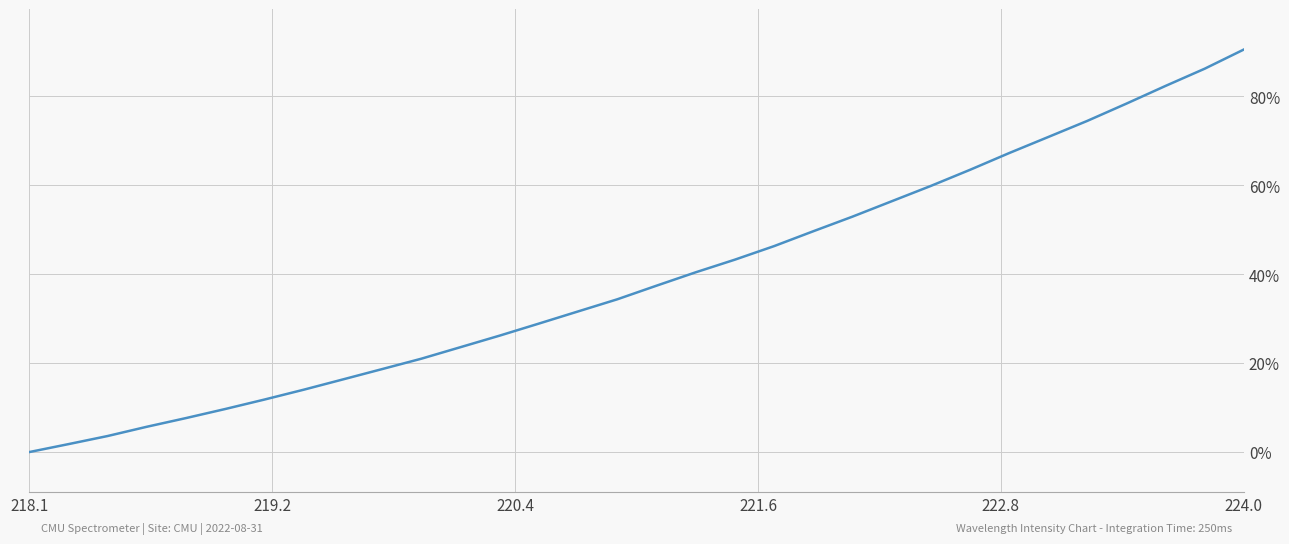

How many positive values are there?

31